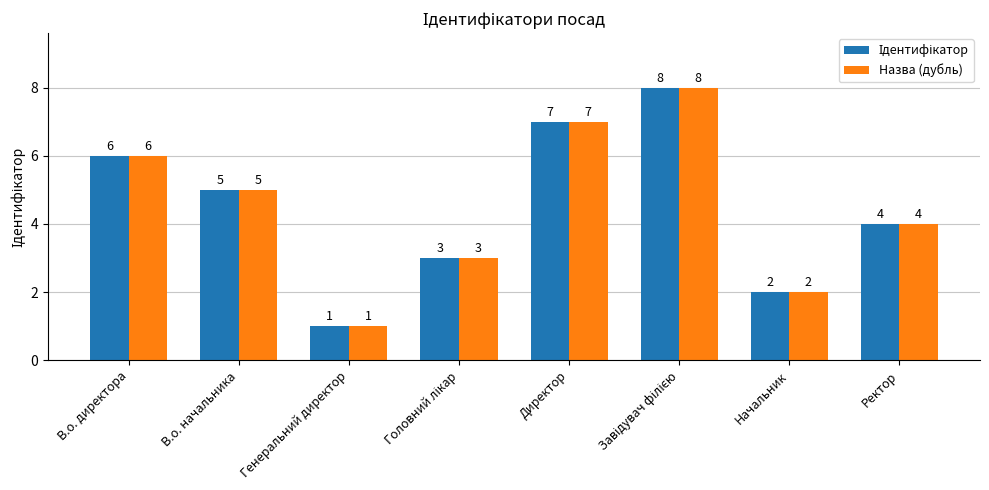

What is the sum of the Назва (дубль) values at Начальник and В.о. начальника?

7